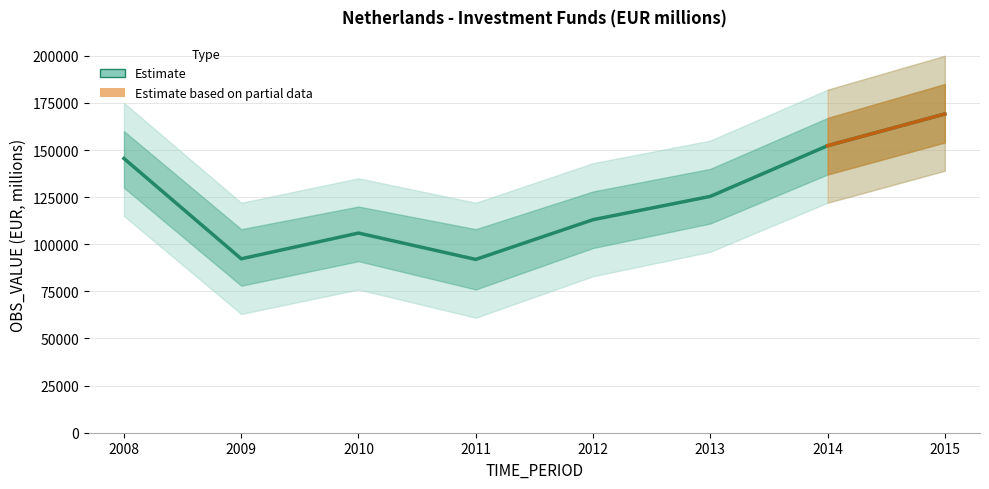

Where does the data first go above 125388?

2008